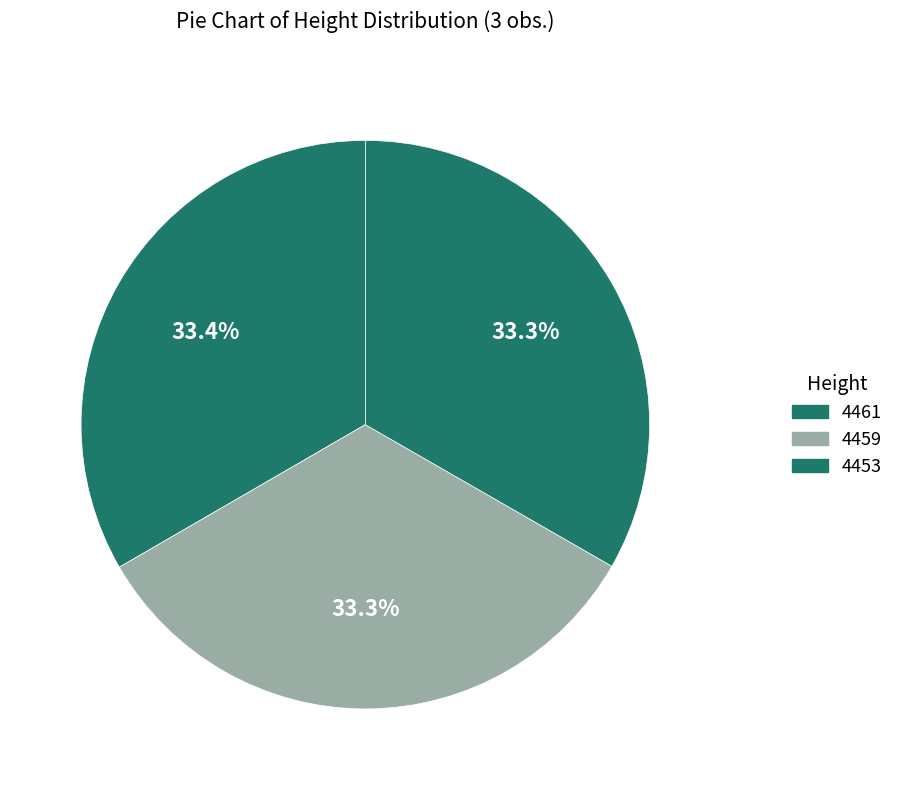

Which slice is the largest?

4461